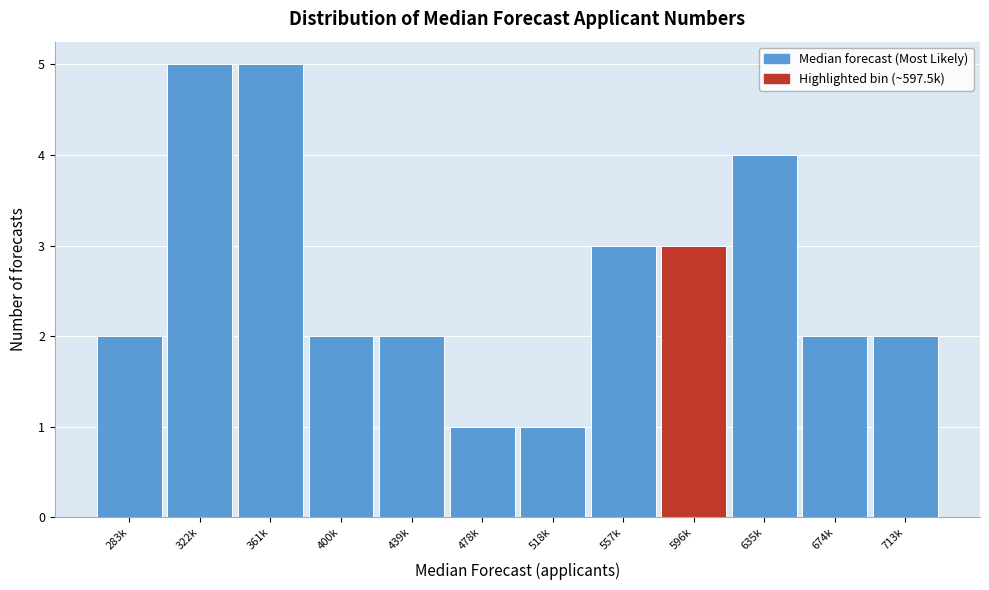

Reading right to left, extract all data points from this chart.

713k=2	674k=2	635k=4	596k=3	557k=3	518k=1	478k=1	439k=2	400k=2	361k=5	322k=5	283k=2